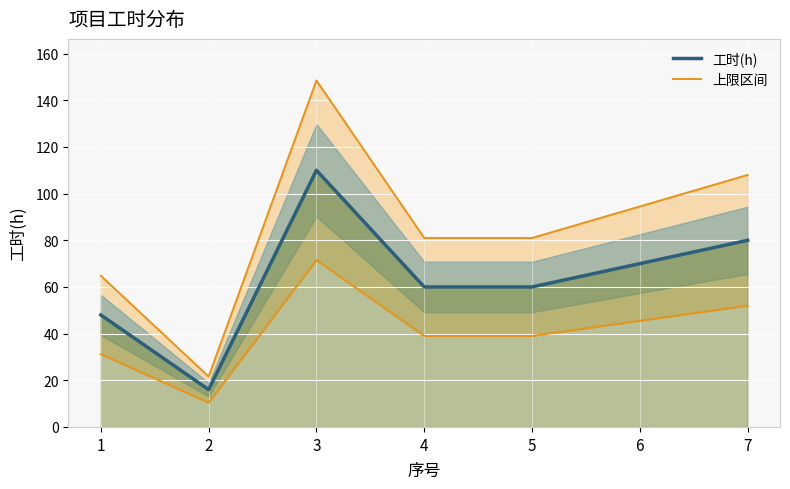

Is it true that 工时(h) equals 26.7 at 2?

False